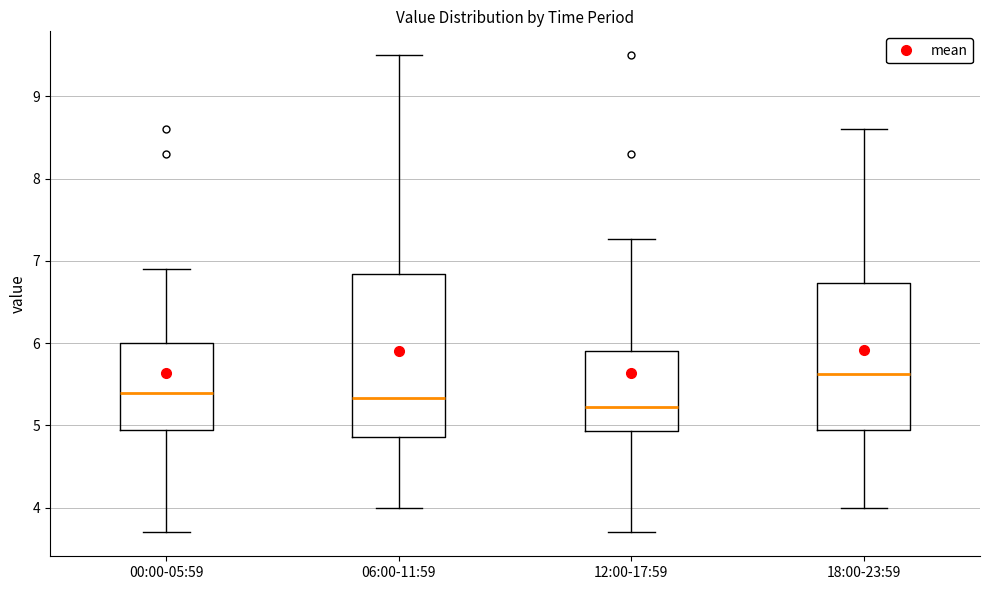

Reading left to right, transcribe this box plot: for each box, give where its median line is, the range the box spans, and where its two whiskers end, as read against the y-axis. The values are not printed on the chart, so give them approximately, as read against the axis.

00:00-05:59: median 5.4, box 5.0 to 6.0, whiskers 3.7 to 6.9
06:00-11:59: median 5.3, box 4.9 to 6.8, whiskers 4.0 to 9.5
12:00-17:59: median 5.2, box 4.9 to 5.9, whiskers 3.7 to 7.3
18:00-23:59: median 5.6, box 5.0 to 6.7, whiskers 4.0 to 8.6